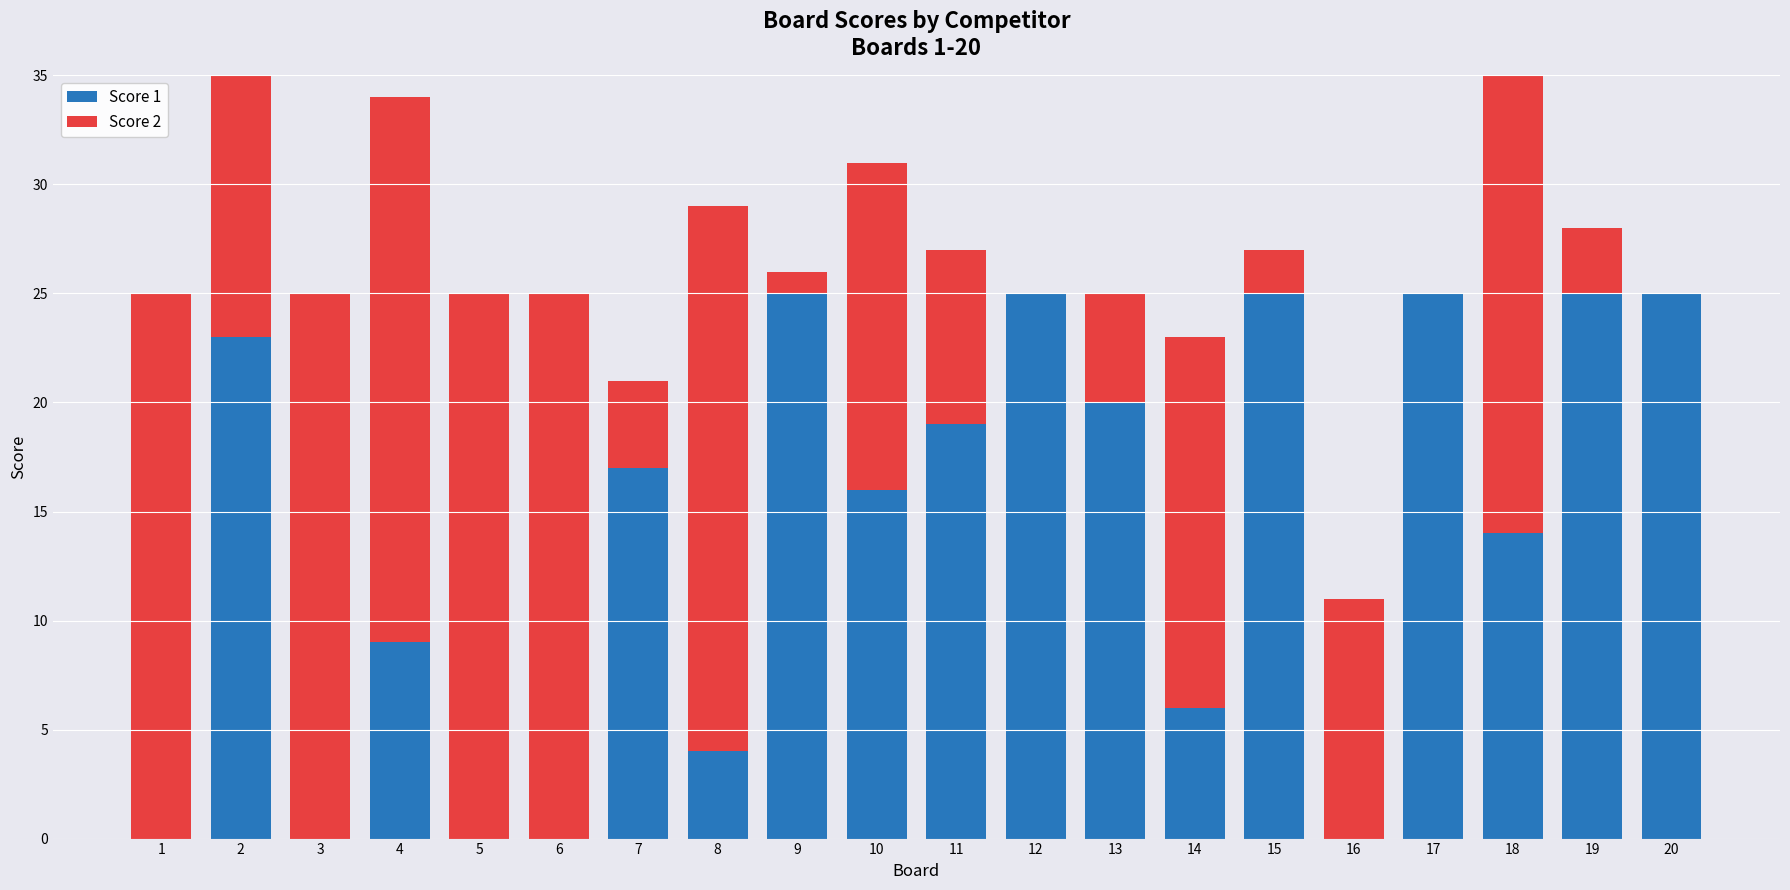

At 11, list the series in order from smallest to largest.

Score 2, Score 1